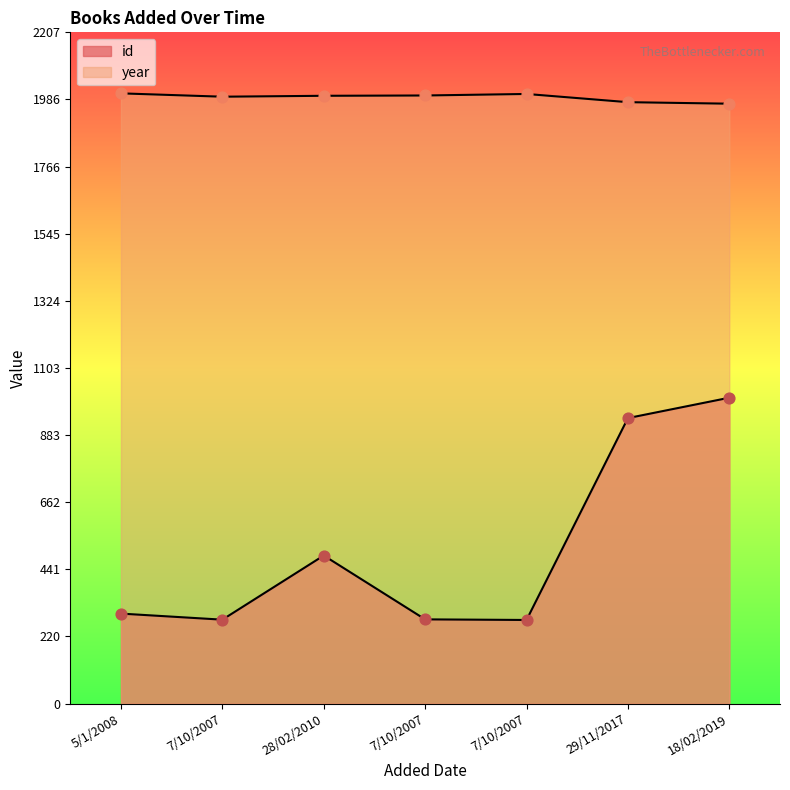

At how many categories does at least one series exceed 1837?

7